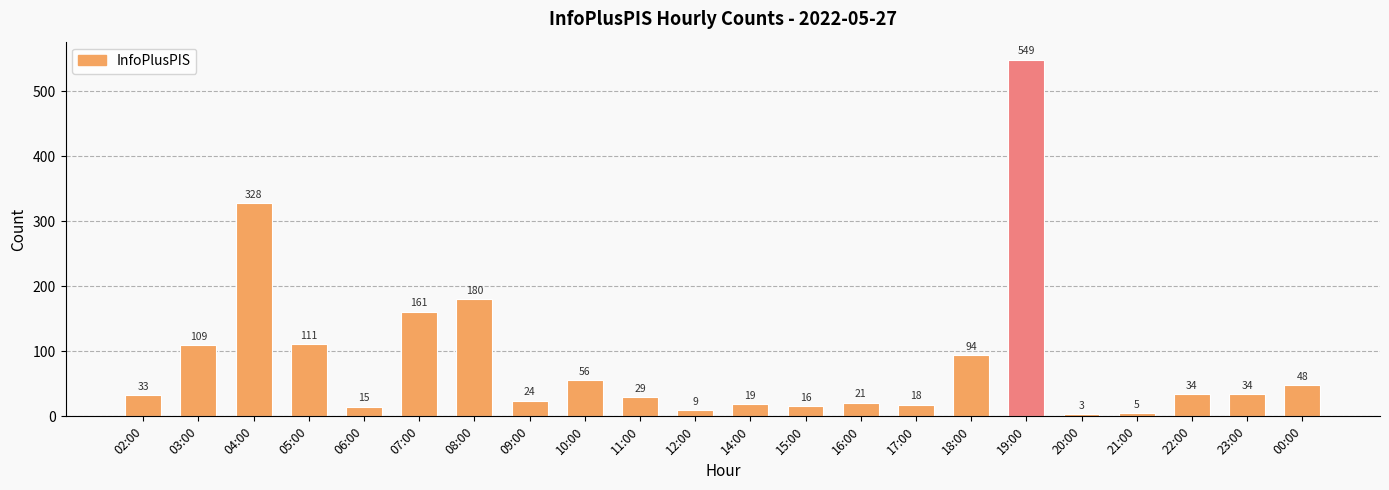

Between 10:00 and 19:00, which is larger?

19:00